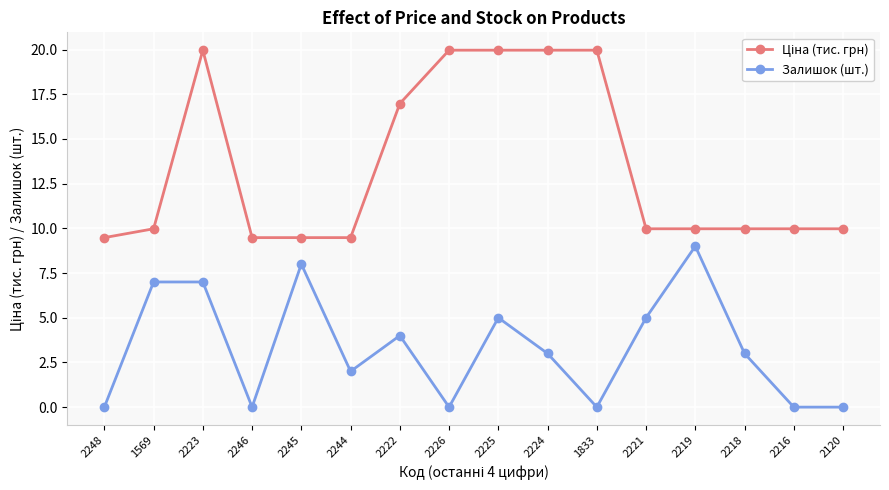

What is the average value of the Залишок (шт.) series?

3.3